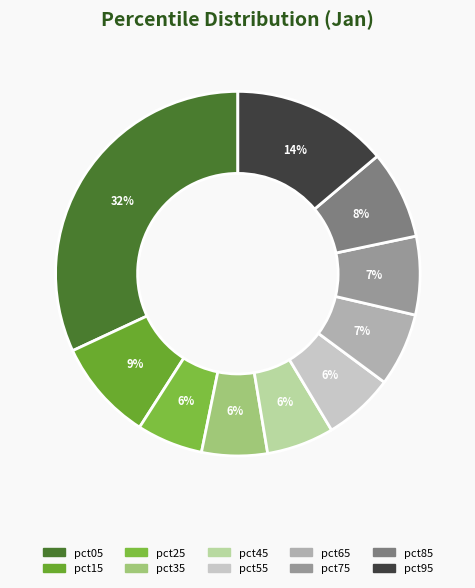

Is it true that pct05 is 32% of the pie?

True